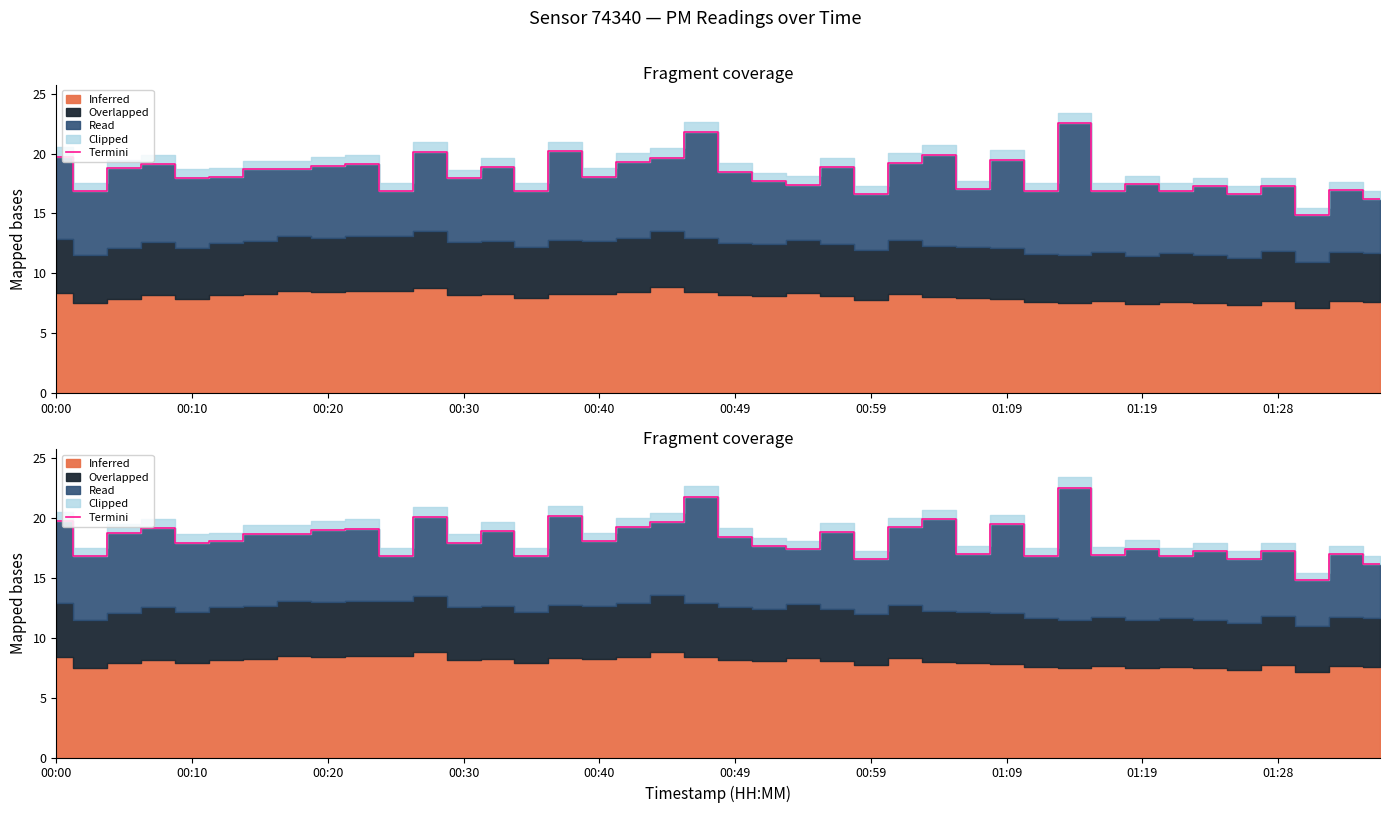

Rank the categories by value from lowest to highest.

37, 39, 24, 35, 10, 29, 00:10, 14, 33, 31, 38, 27, 34, 36, 22, 32, 21, 12, 00:40, 00:49, 16, 20, 00:59, 01:09, 00:20, 23, 13, 01:19, 01:28, 00:30, 25, 17, 28, 18, 00:00, 26, 11, 15, 19, 30